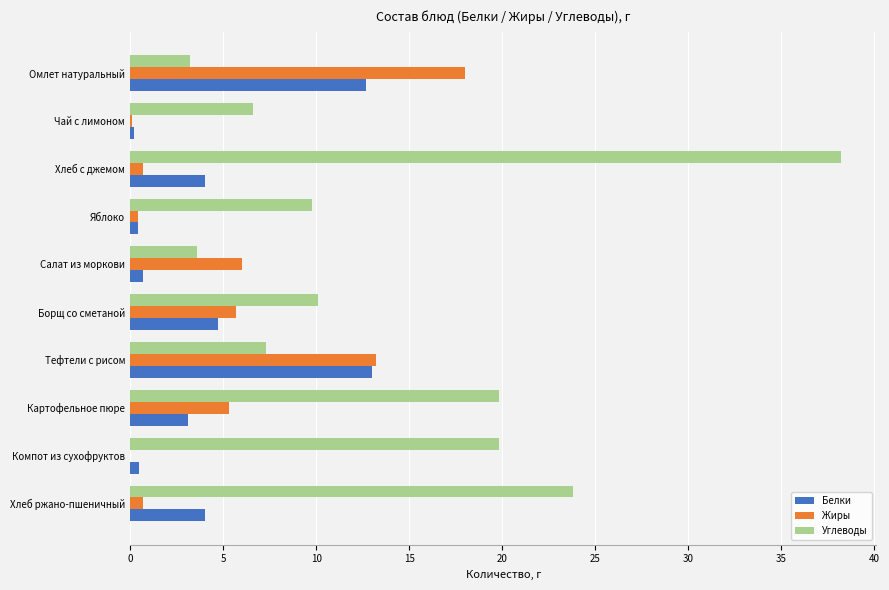

How many values in the Жиры series exceed 5?

5